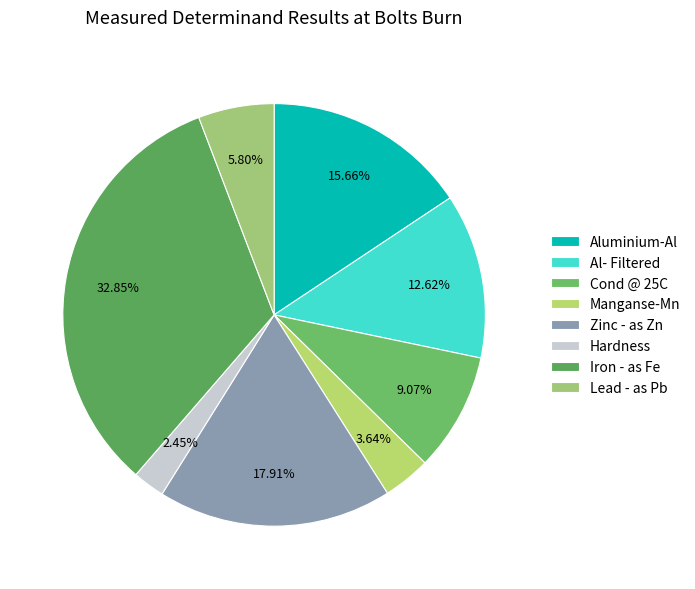

True or false: Iron - as Fe accounts for 33% of the total.

True